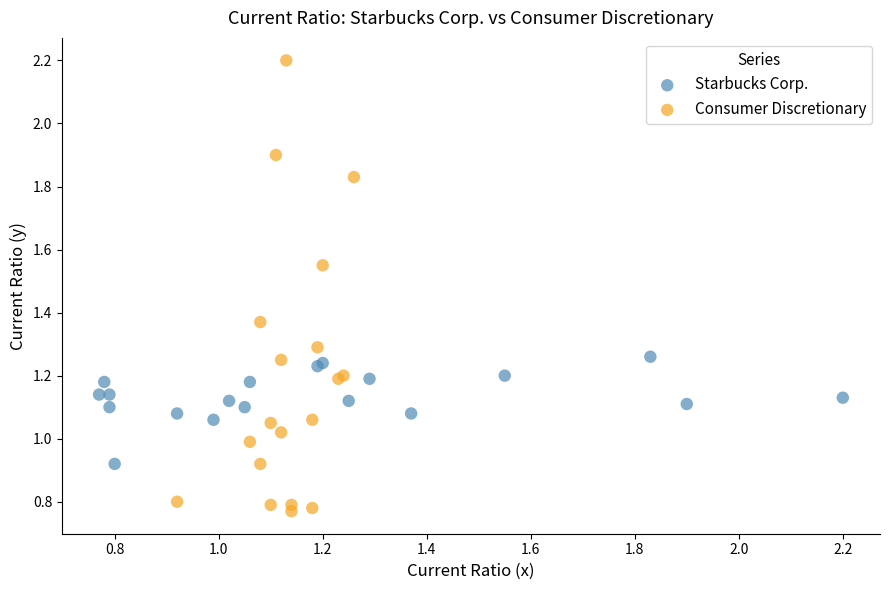

Which series has the widest spread of Y values?

Consumer Discretionary